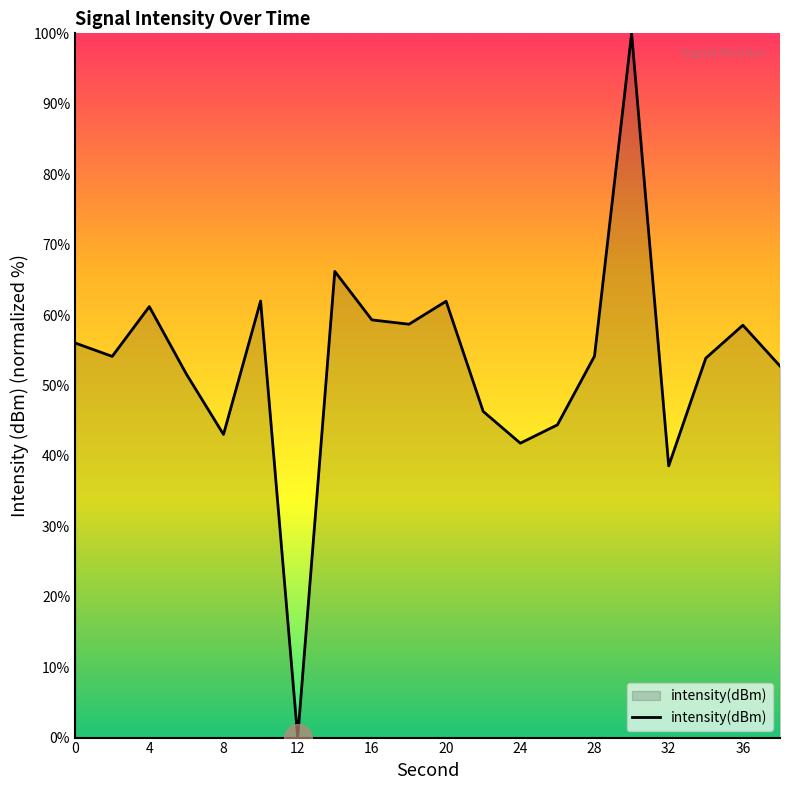

What is the greatest value displayed?

100.0